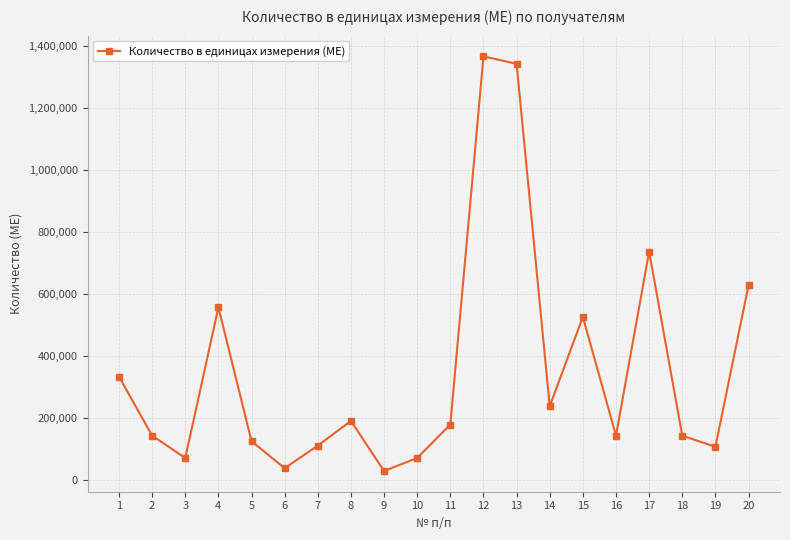

How many data points are less than 180000?

10